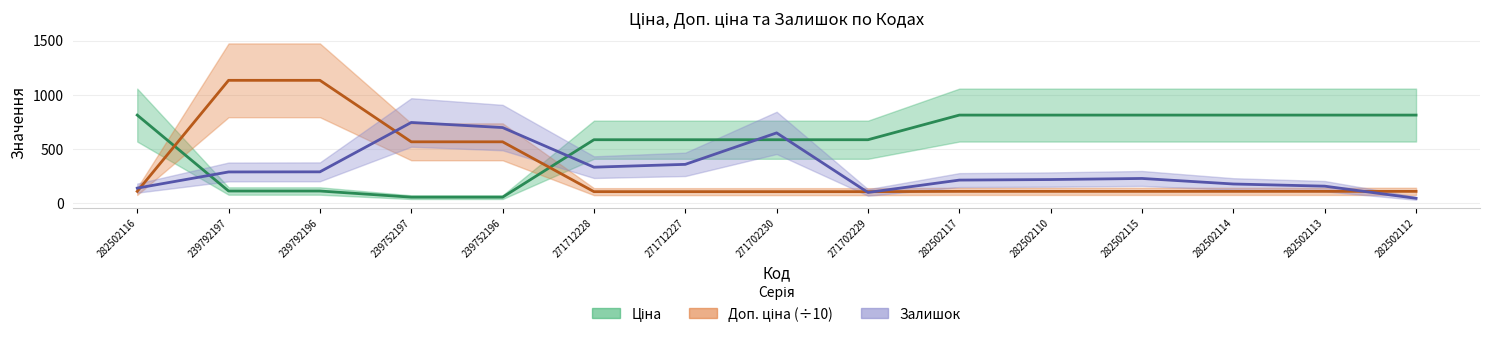

Reading left to right, transcribe all the data shown in this chart.

Ціна: 282502116=813.0	239792197=113.3	239792196=113.3	239752197=56.7	239752196=56.7	271712228=586.0	271712227=586.0	271702230=586.0	271702229=586.0	282502117=813.0	282502110=813.0	282502115=813.0	282502114=813.0	282502113=813.0	282502112=813.0
Доп. ціна: 282502116=110.2	239792197=1133.4	239792196=1133.4	239752197=566.7	239752196=566.7	271712228=107.4	271712227=107.4	271702230=107.4	271702229=107.4	282502117=110.2	282502110=110.2	282502115=110.2	282502114=110.2	282502113=110.2	282502112=110.2
Залишок: 282502116=140.0	239792197=289.0	239792196=290.0	239752197=745.0	239752196=698.0	271712228=333.0	271712227=359.0	271702230=649.0	271702229=100.0	282502117=214.0	282502110=219.0	282502115=229.0	282502114=178.0	282502113=158.0	282502112=46.0